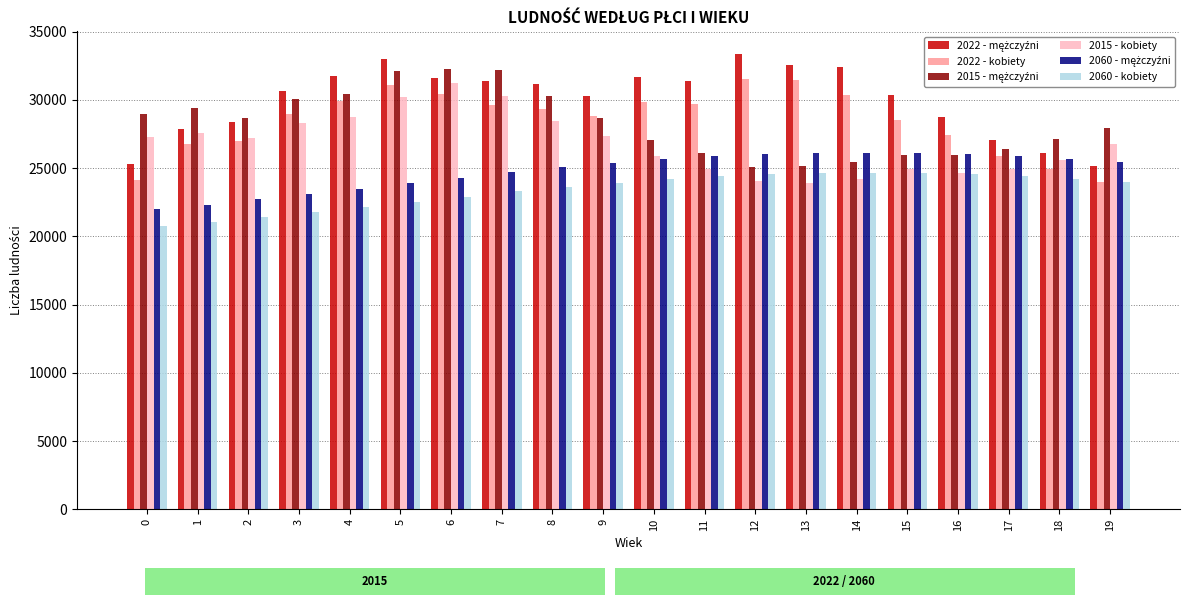

What is the sum of all 2015 - kobiety values?

536515